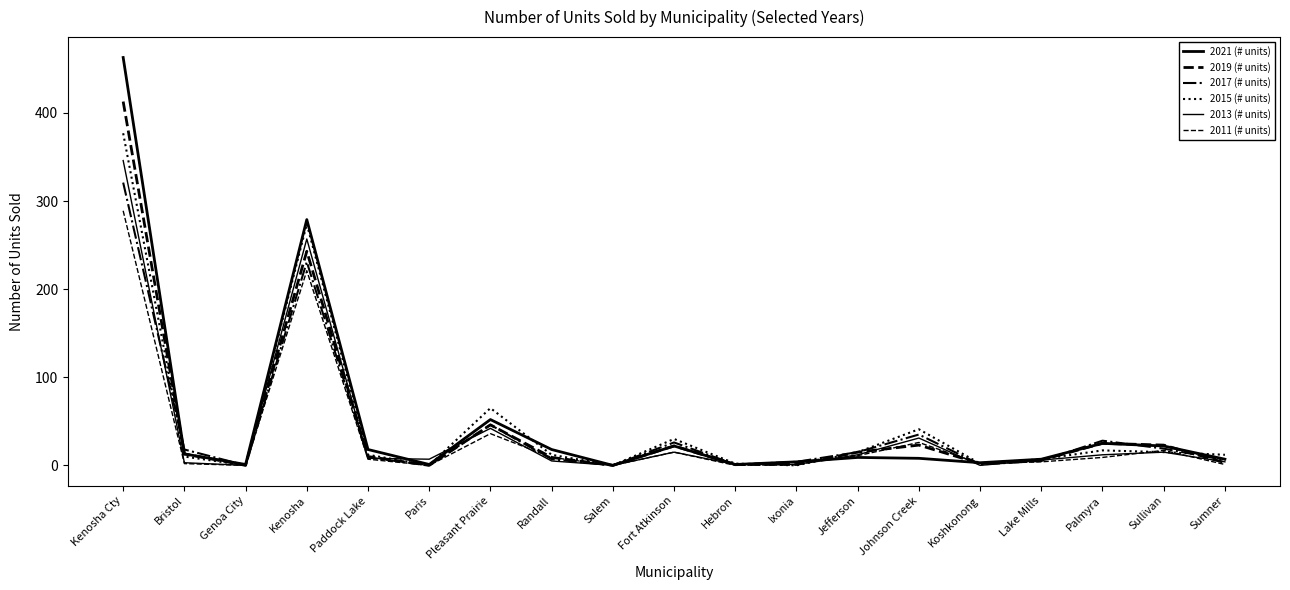

Is it true that 2017 (# units) equals 45 at Palmyra?

False